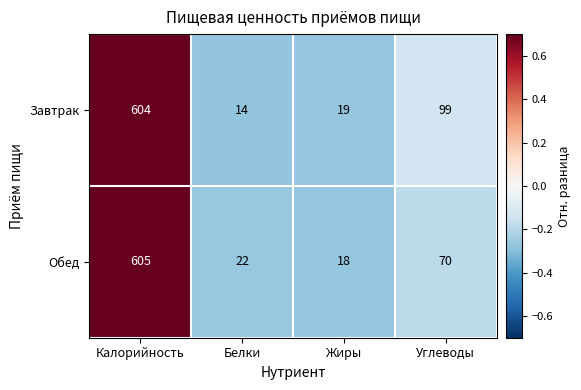

How many data points does each series have?

4